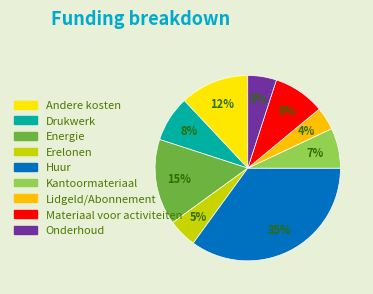

Count the number of slices in the pie.

9